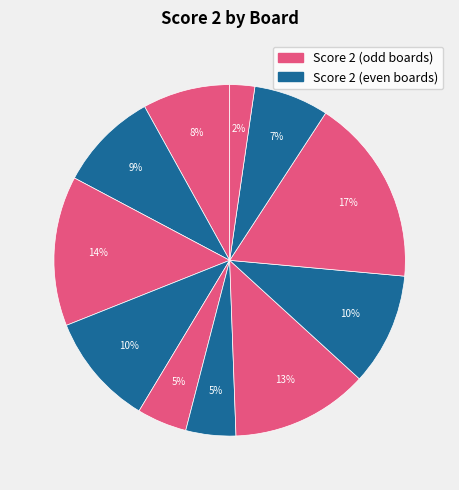

What is the smallest slice in the pie chart?

Board 11